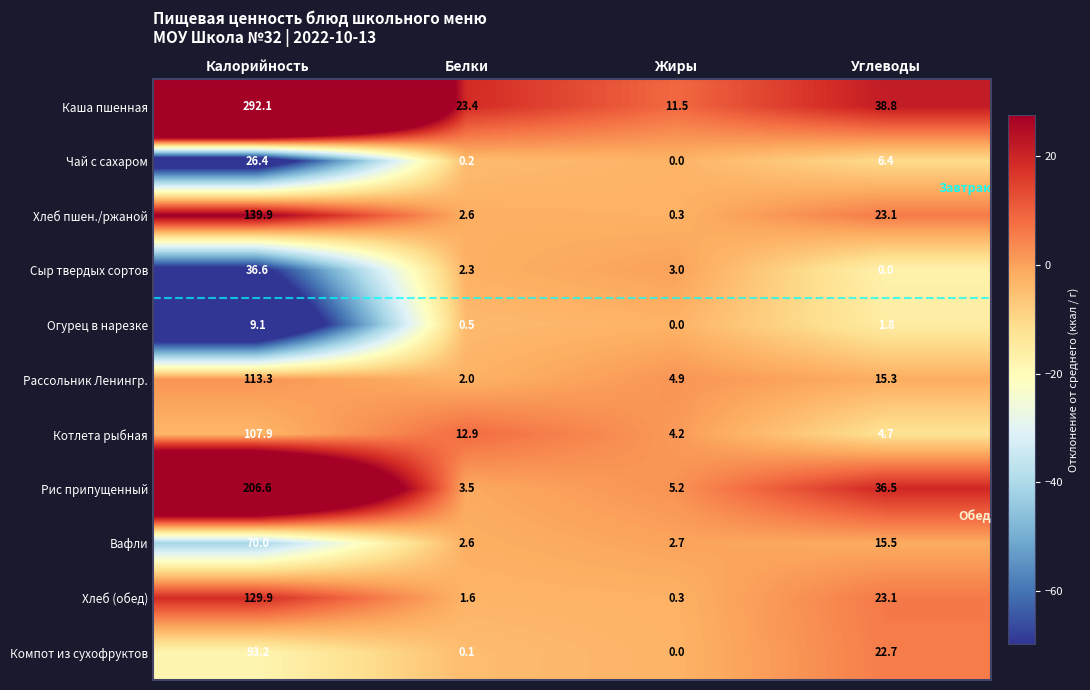

What is the approximate value of Каша пшенная at Углеводы?

38.8